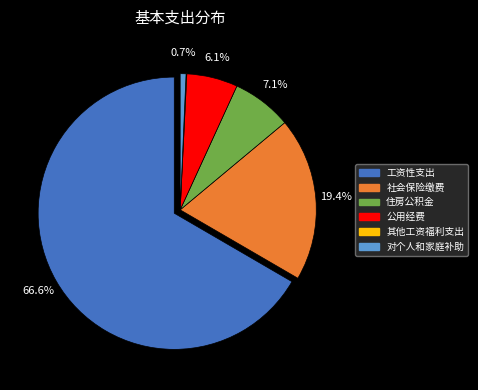

To the nearest percent, what is the difference between the largest and smallest slice percentages?

67%